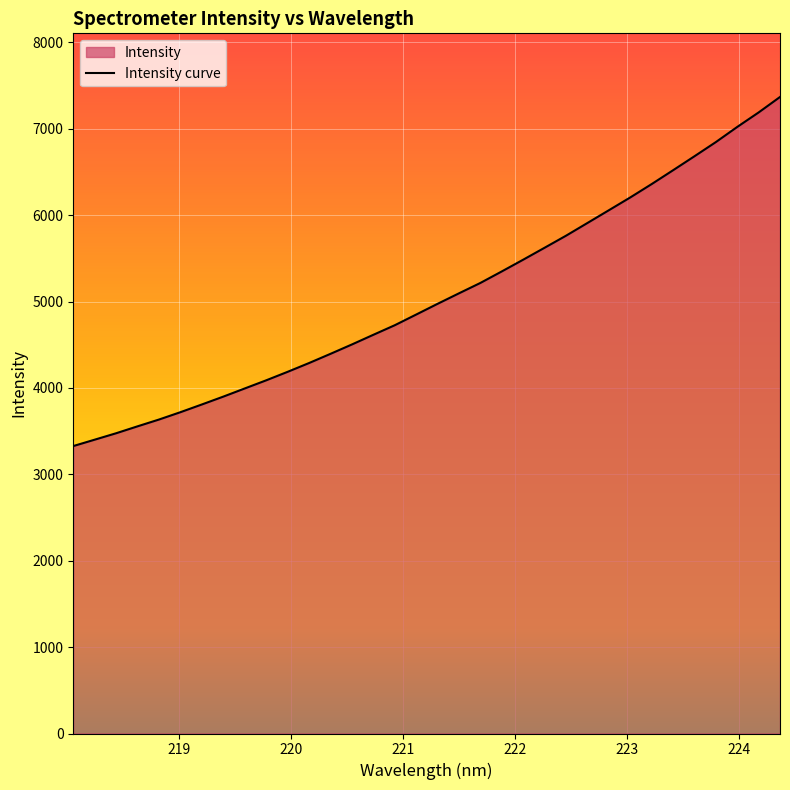

Which has a higher value, 221.4993 or 221.1174?

221.4993